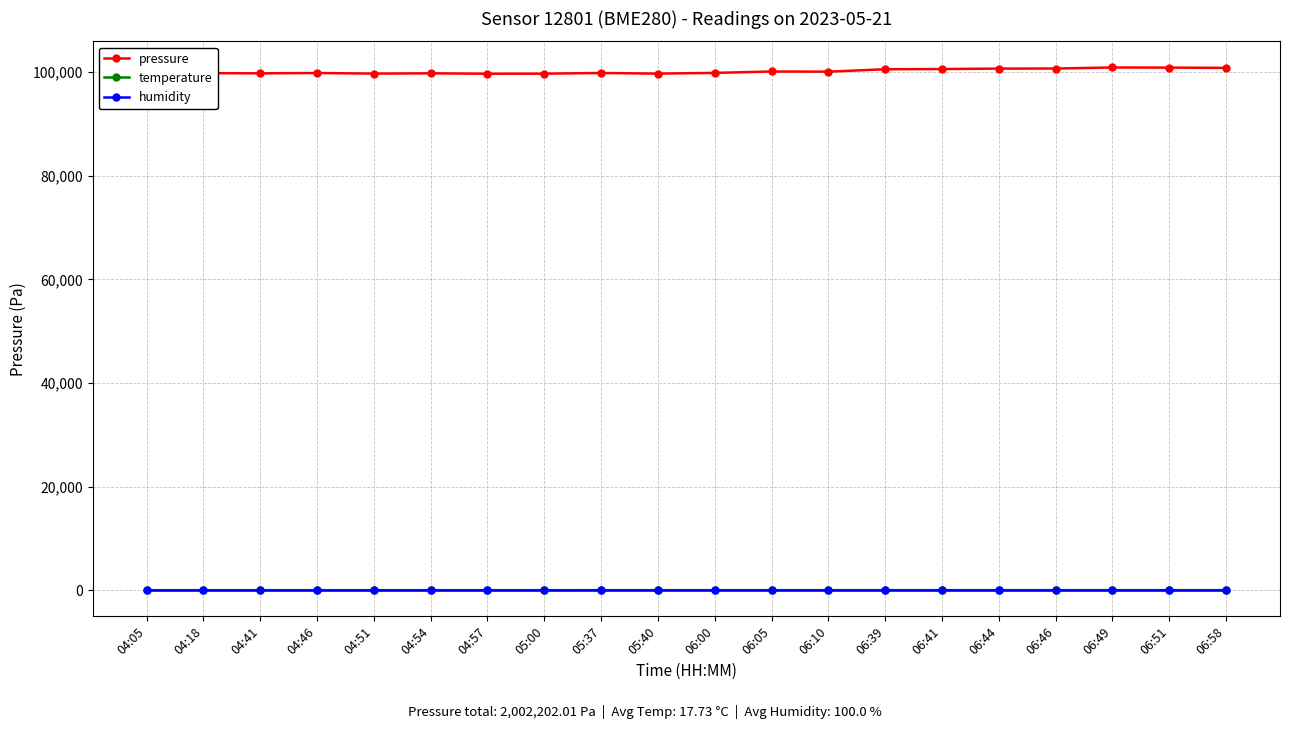

What is the sum of all pressure values?

2002202.0